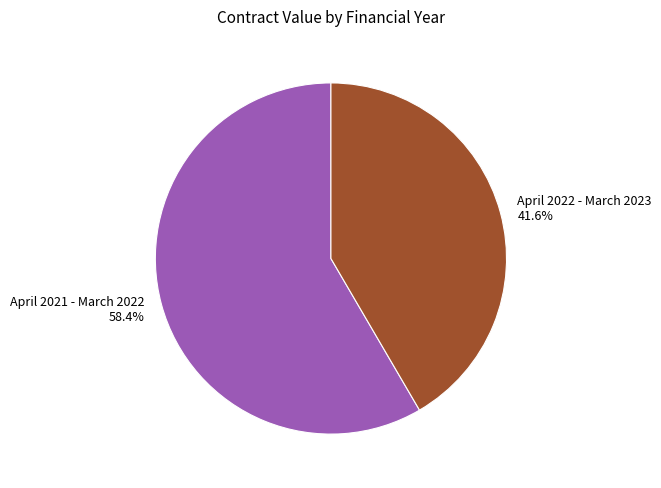

Which category has the biggest portion of the pie?

April 2021 - March 2022